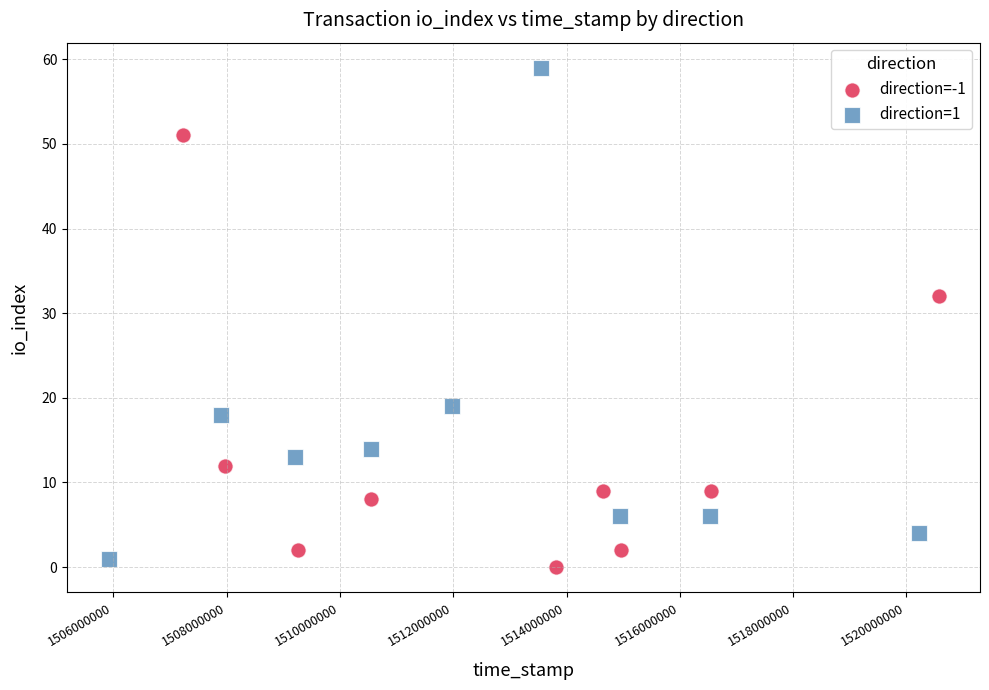

Which series has the largest Y range (max minus min)?

direction=1